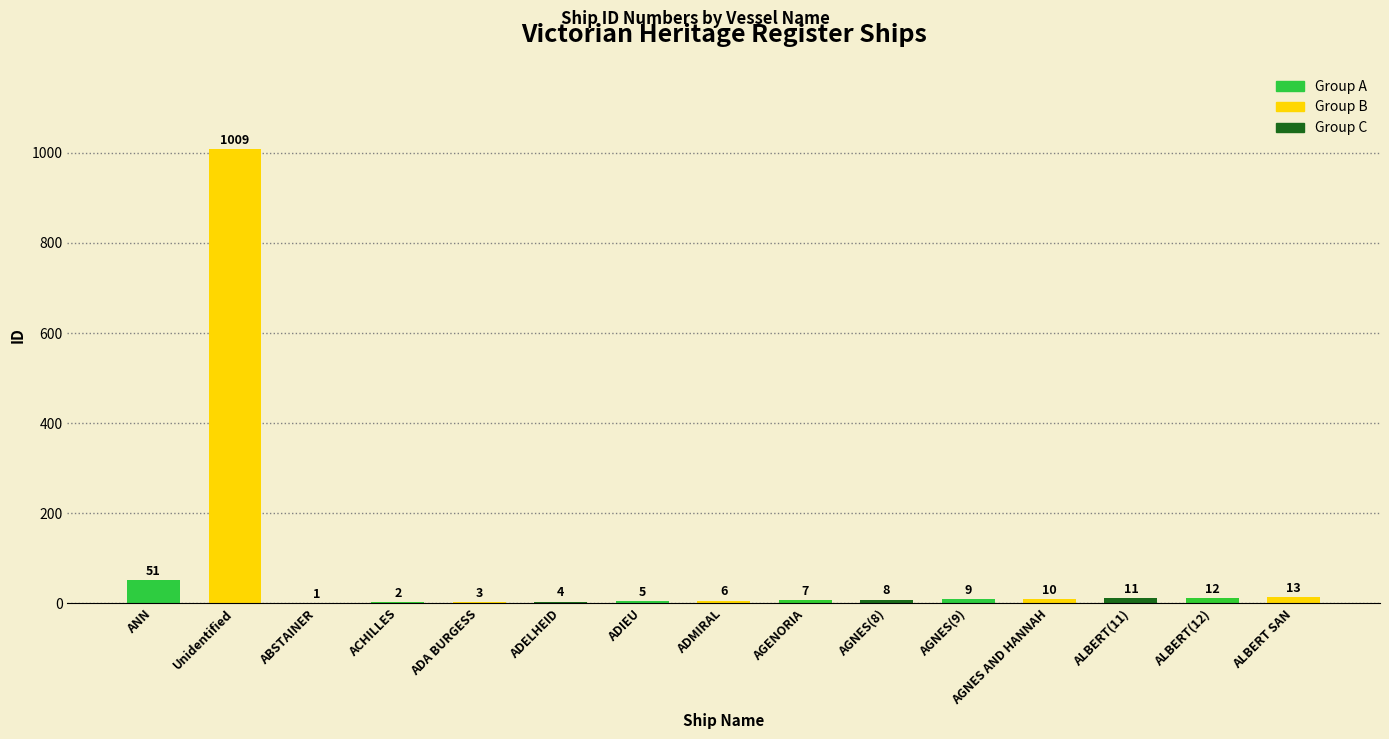

The chart shows a value of 8 at AGNES(8). True or false?

True